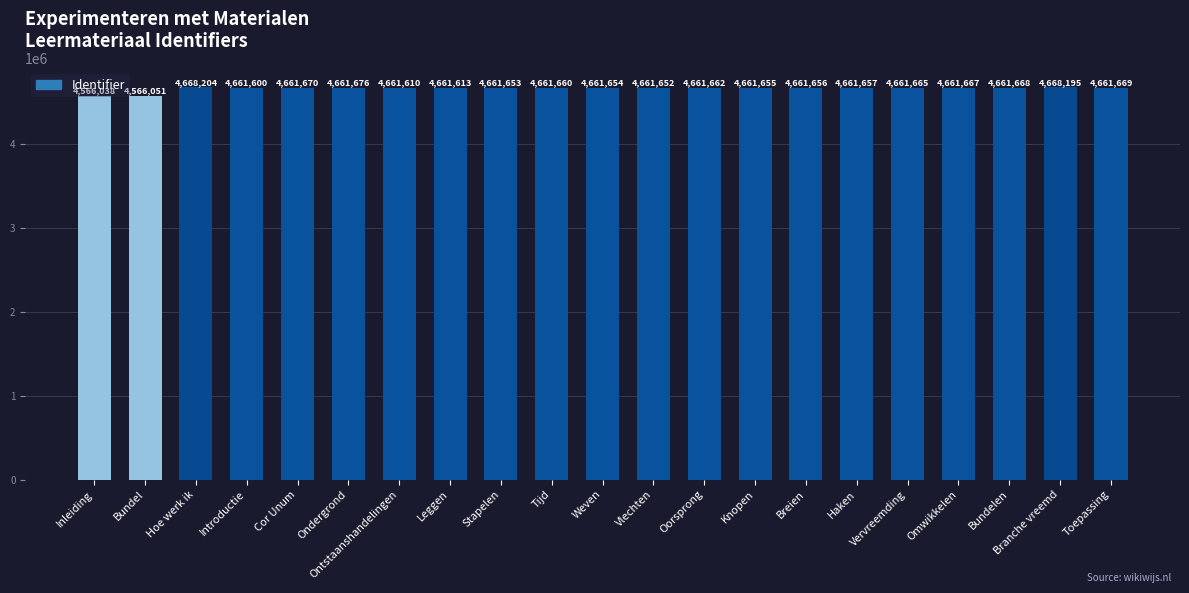

Rank the categories by value from highest to lowest.

Hoe werk ik, Branche vreemd, Ondergrond, Cor Unum, Toepassing, Bundelen, Omwikkelen, Vervreemding, Oorsprong, Tijd, Haken, Breien, Knopen, Weven, Stapelen, Vlechten, Leggen, Ontstaanshandelingen, Introductie, Bundel, Inleiding